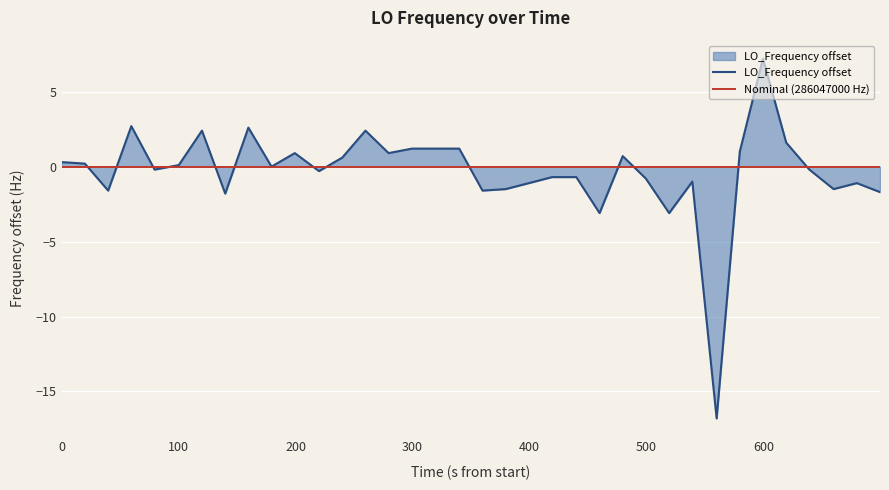

What is the maximum value for LO_Frequency offset?

7.2